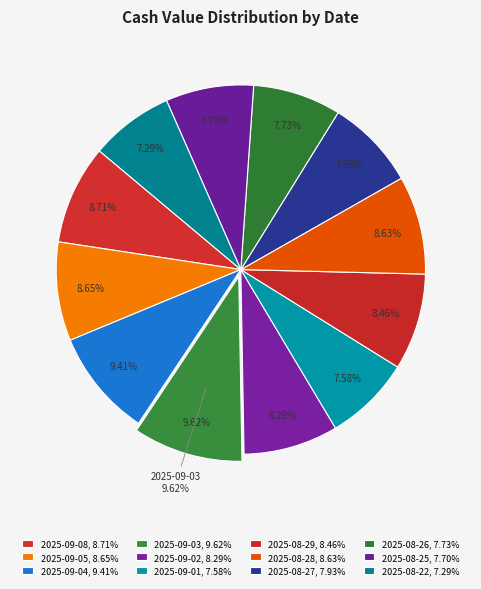

Is the sum of 2025-09-05 and 2025-09-01 greater than half?

No